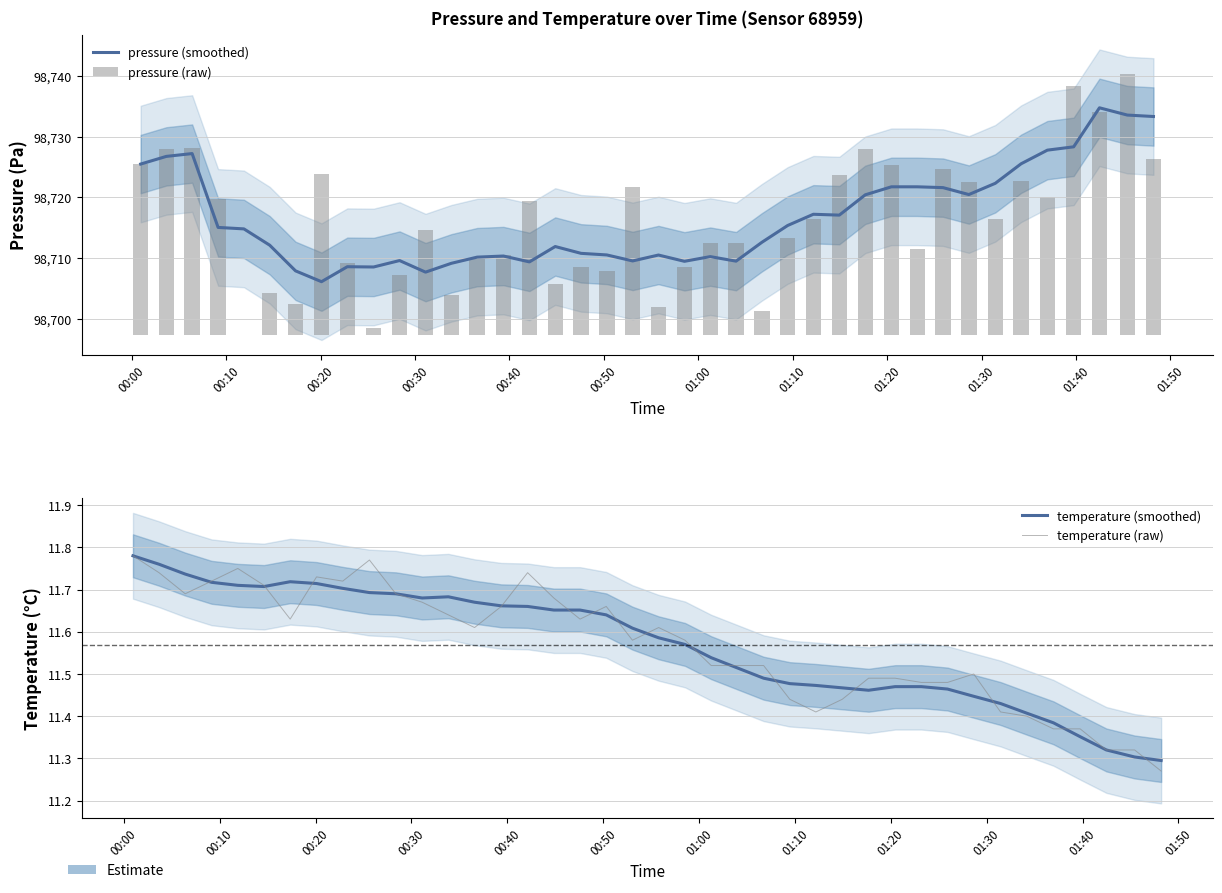

What is the maximum value for temperature (smoothed)?

11.8